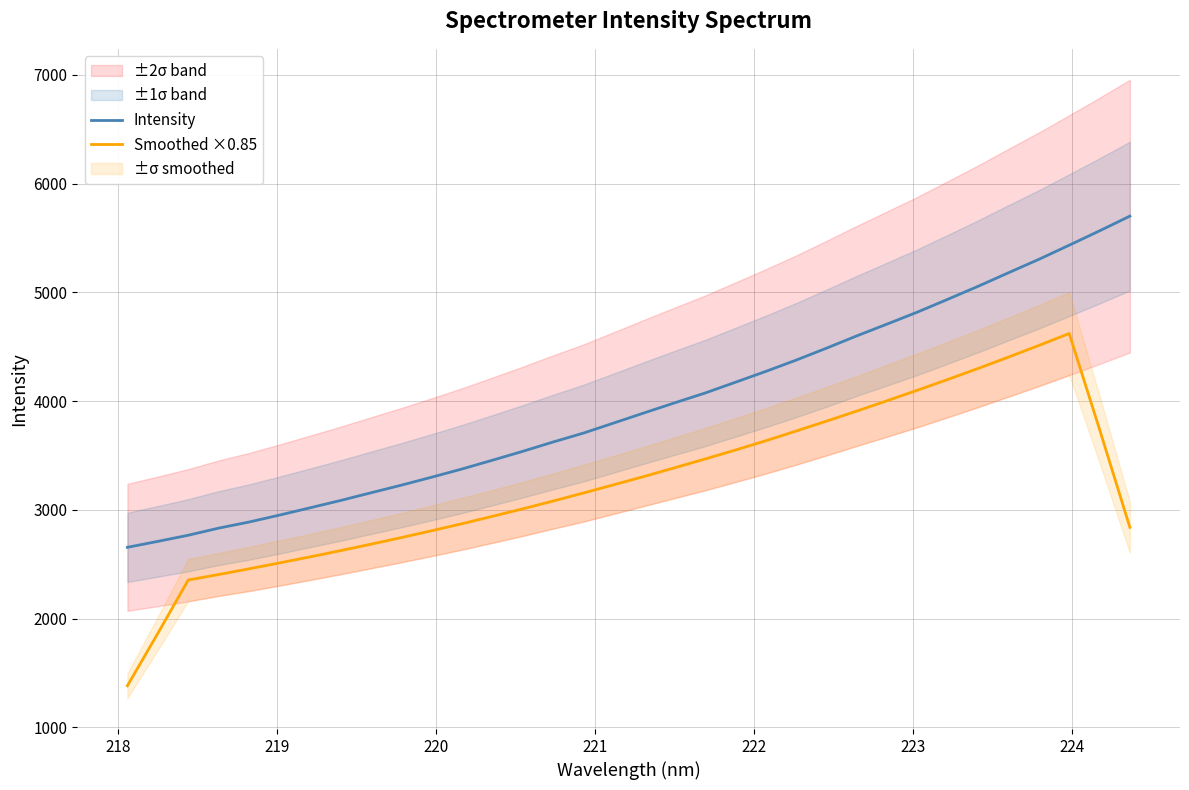

True or false: Smoothed ×0.85 and Intensity cross at least once.

False